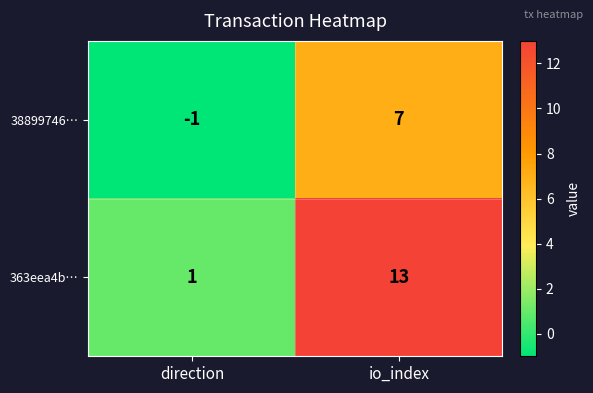

What is the average value of the 38899746… series?

3